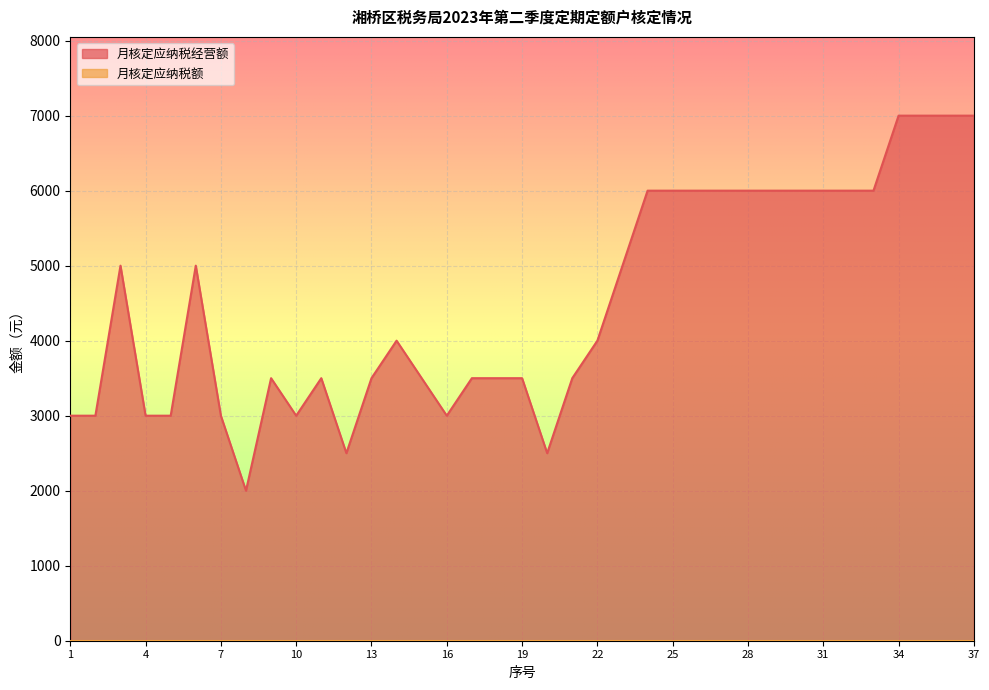

How many interior local peaks (higher than both neighbors) does the data have?

5